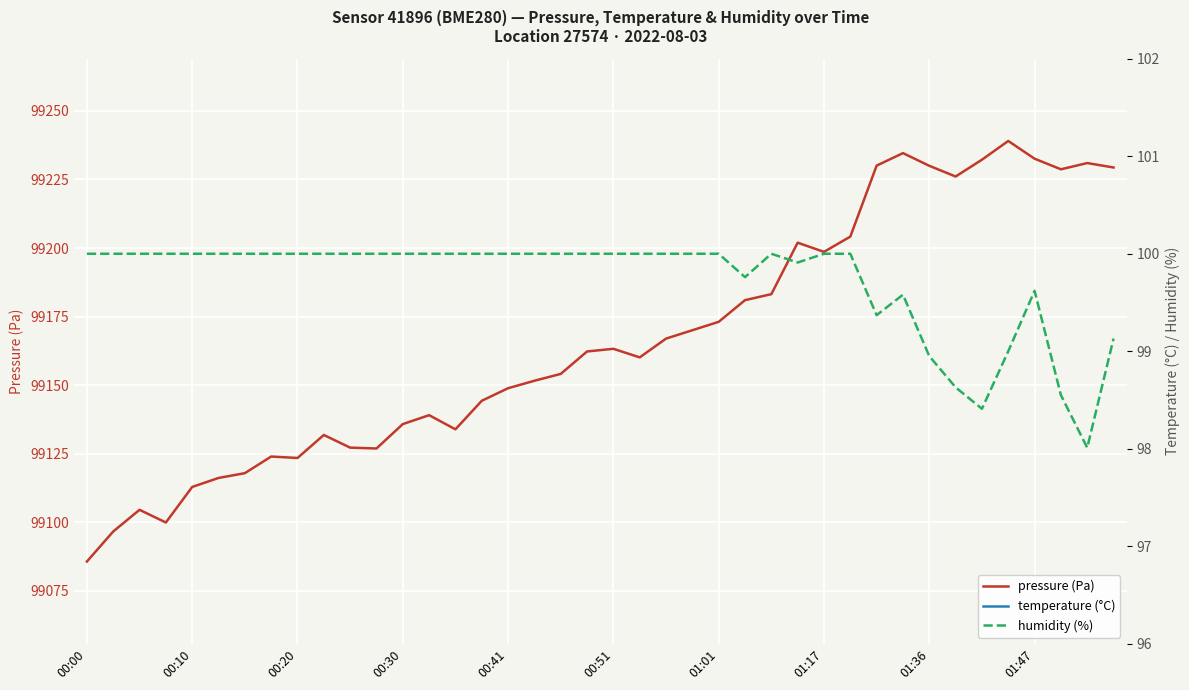

List the series in order of their peak value, highest first.

pressure (Pa), humidity (%), temperature (°C)